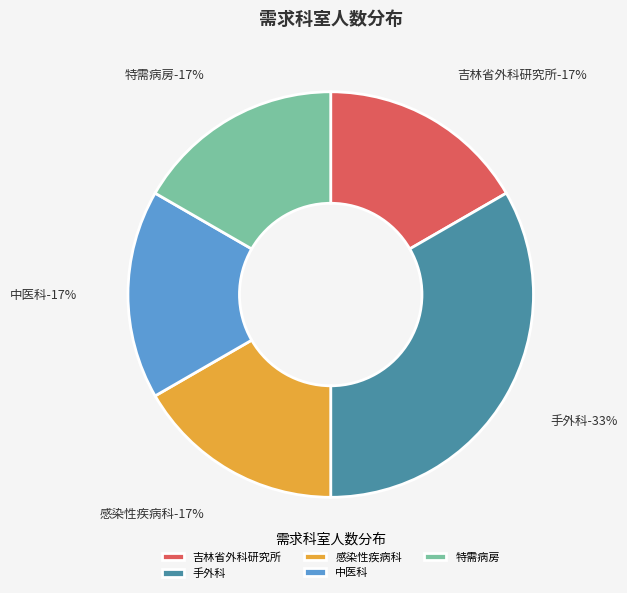

How many slices are in this pie chart?

5